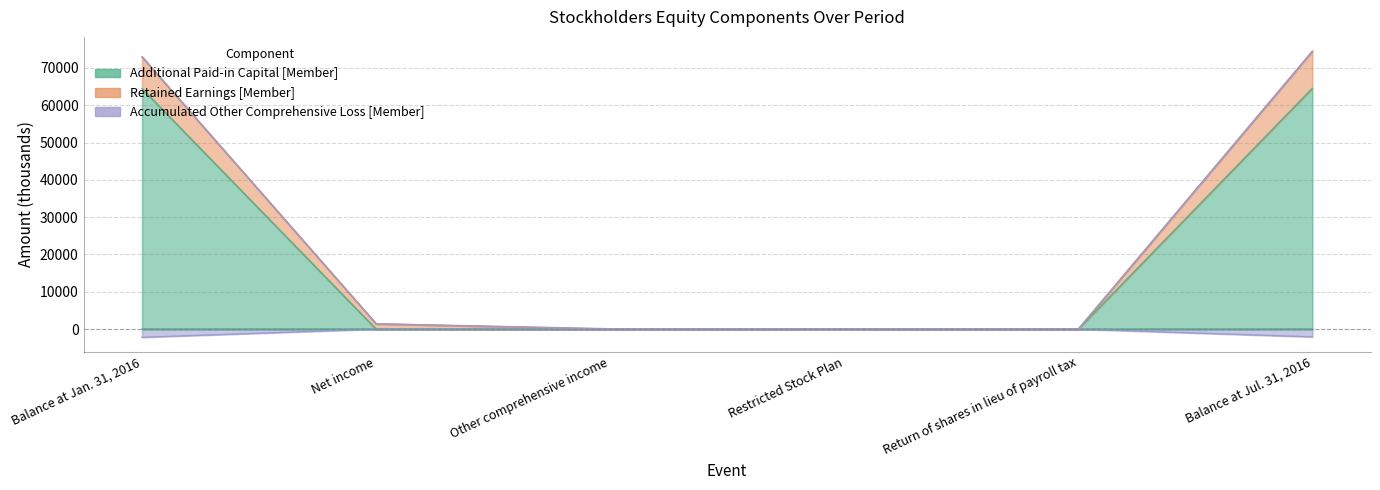

What is the average value of the Retained Earnings [Member] series?

24829